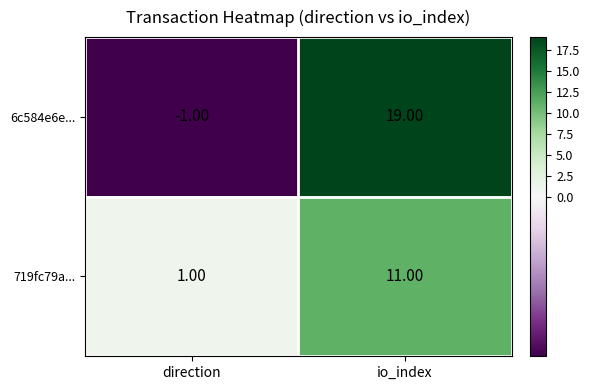

List the series in order of their peak value, lowest first.

719fc79a..., 6c584e6e...